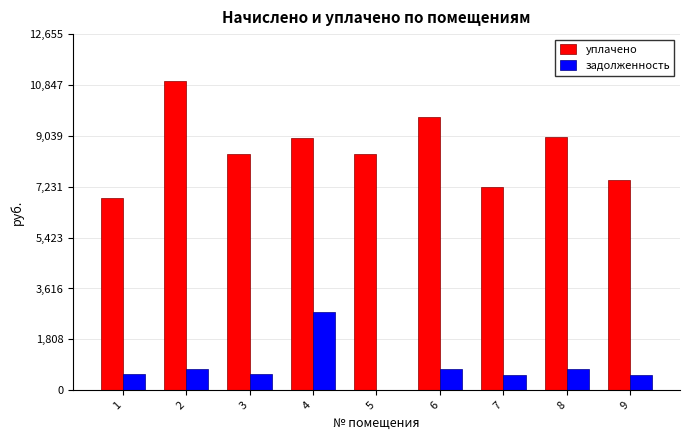

Is the value of задолженность at 2 greater than the value of уплачено at 4?

No